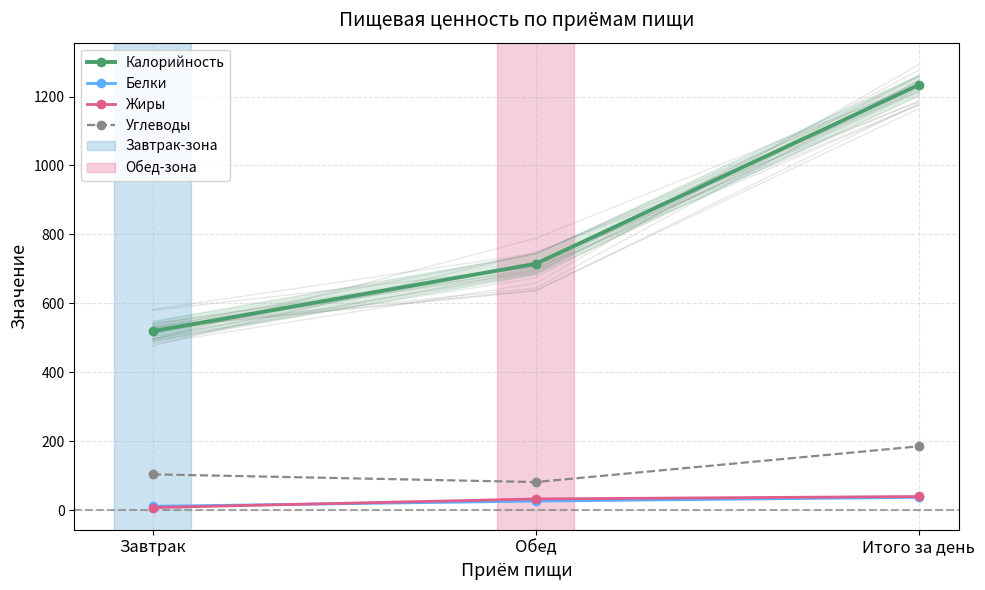

Which series changed the most between Завтрак and Обед?

Калорийность